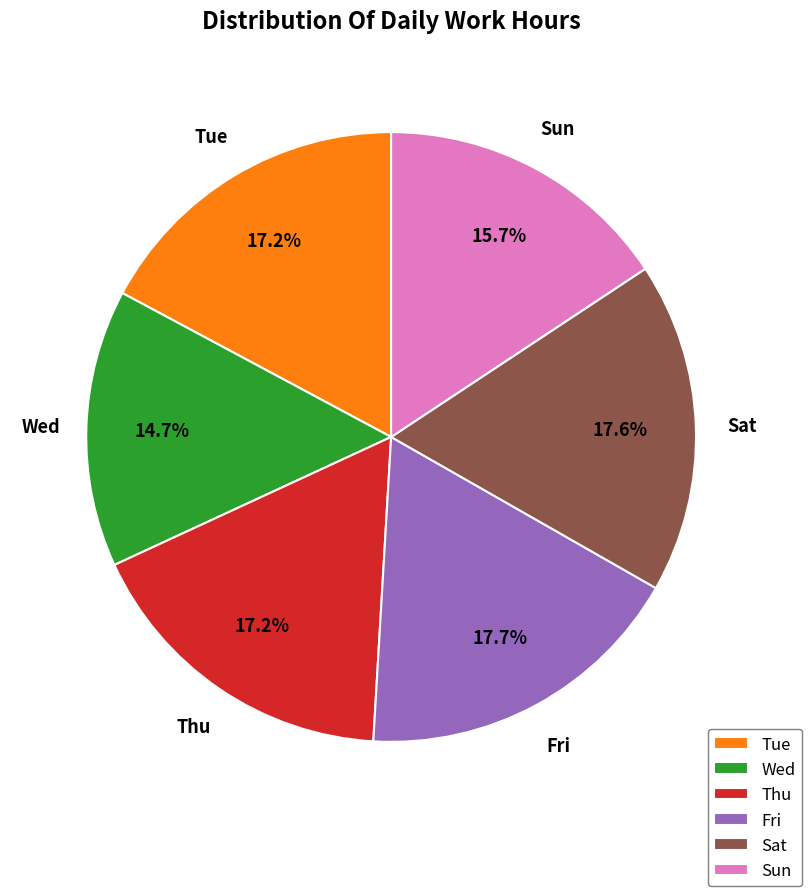

How many segments does this pie chart have?

6